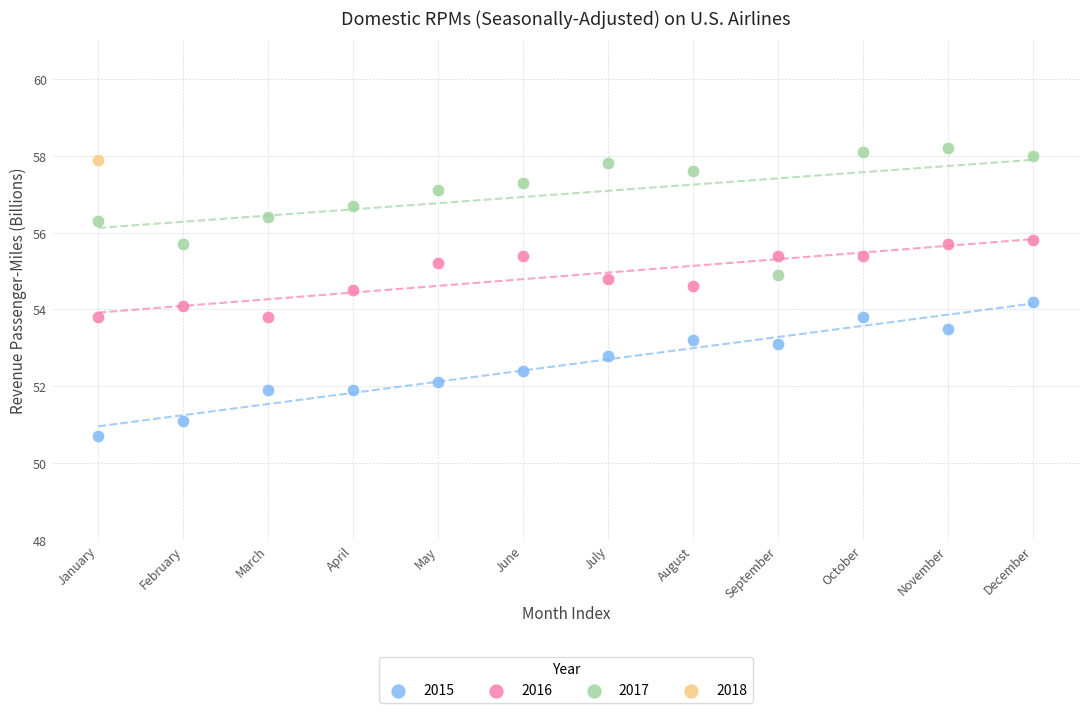

What are all the series names shown in the legend?

2015, 2016, 2017, 2018